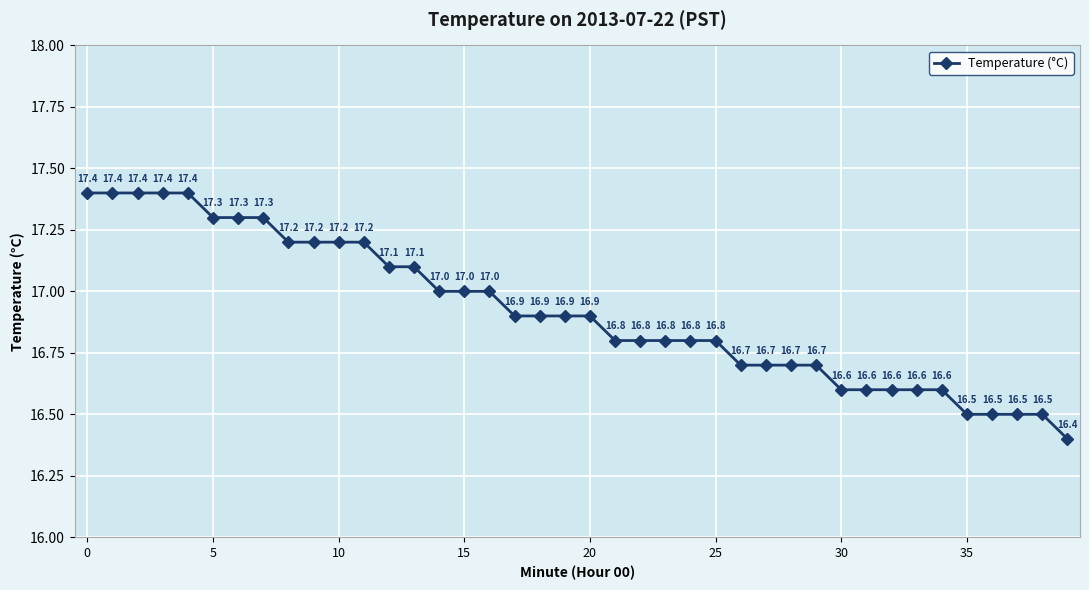

What is the difference between the maximum and minimum values?

1.0